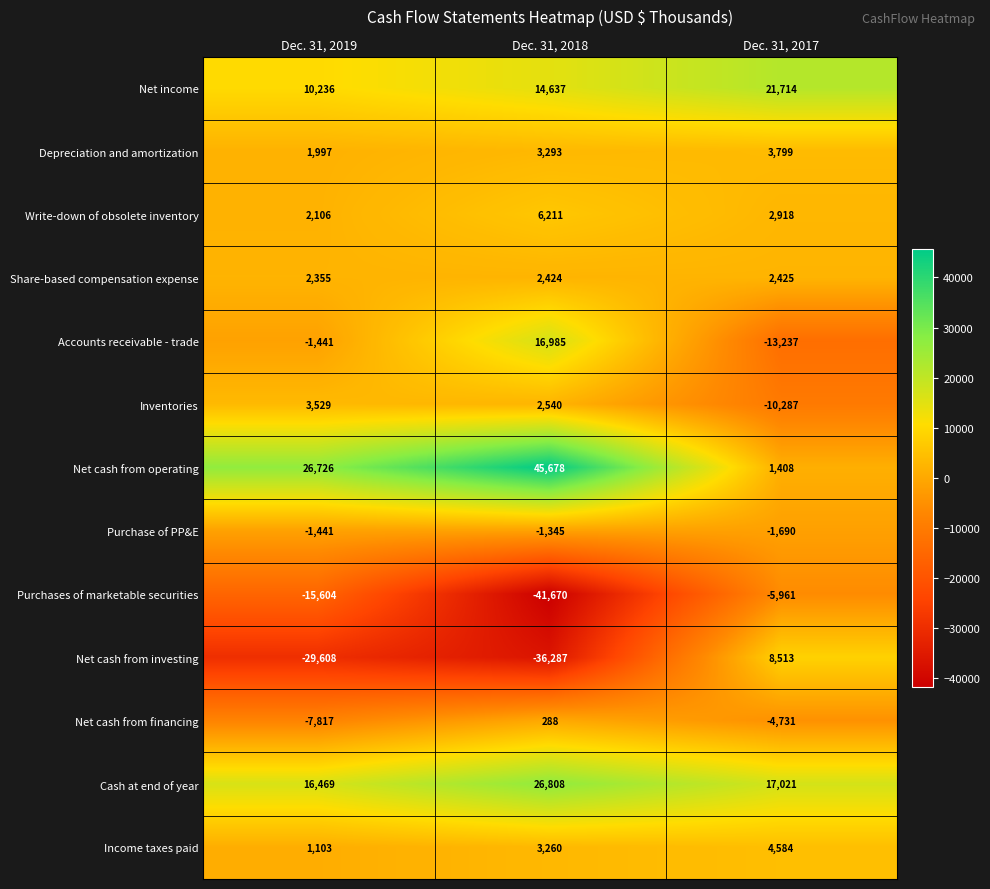

What is the difference between the Depreciation and amortization values at Dec. 31, 2018 and Dec. 31, 2019?

1296